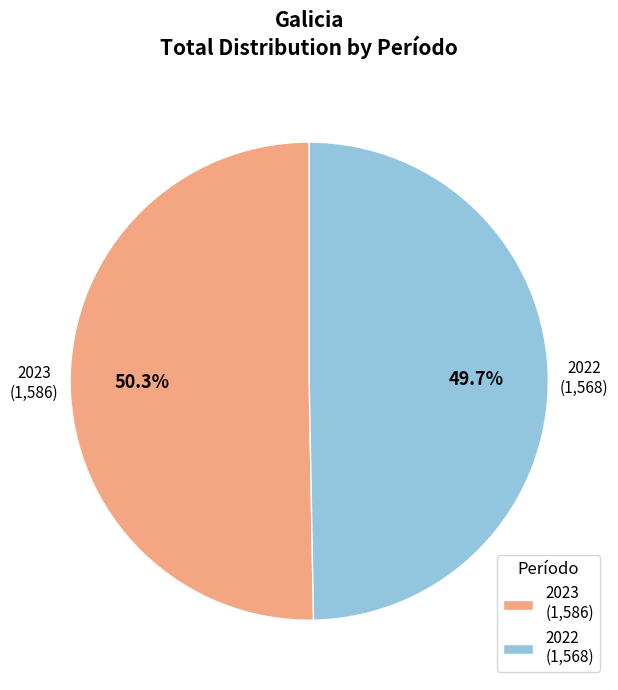

True or false: 2022 accounts for 41% of the total.

False